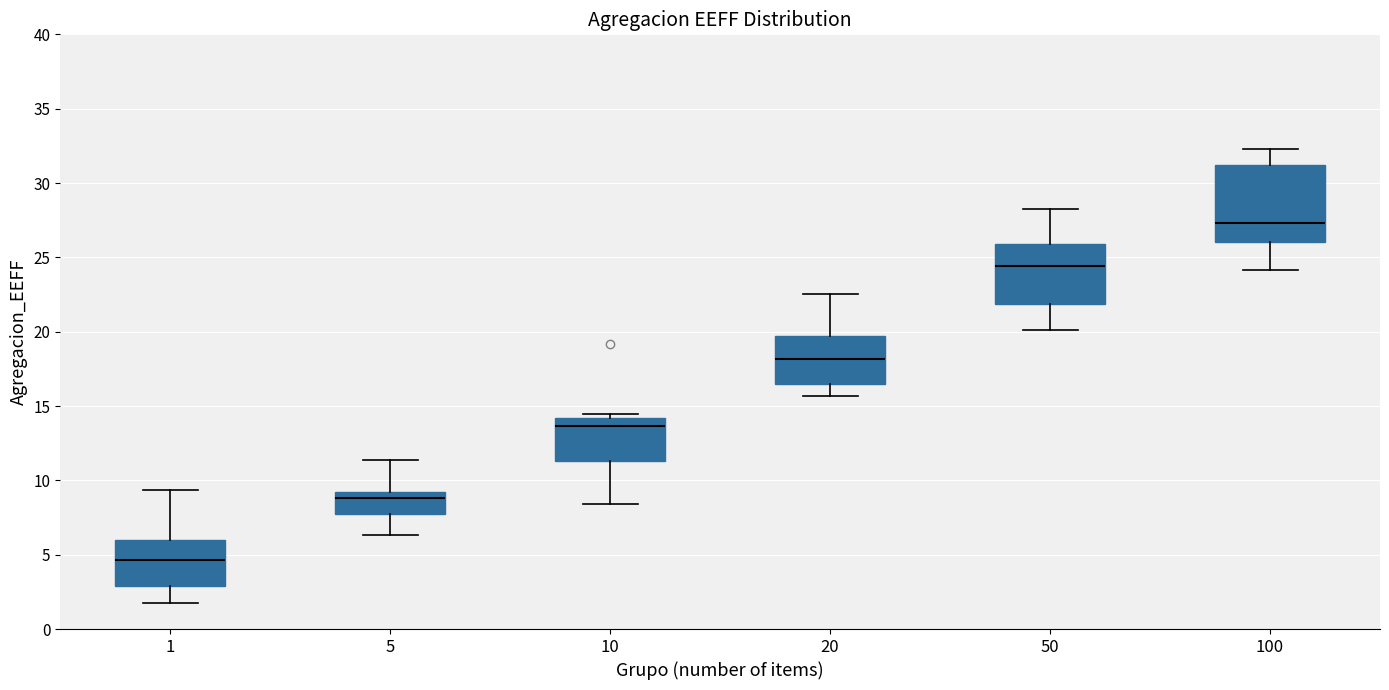

Reading left to right, read every box against the y-axis: the position of its median line, the range the box covers, and the ends of its whiskers. The values are not printed on the chart, so give them approximately, as read against the axis.

1: median 4.5, box 3.0 to 6.0, whiskers 1.5 to 9.5
5: median 9.0 (just below the box's upper edge), box 7.5 to 9.0, whiskers 6.5 to 11.5
10: median 13.5, box 11.5 to 14.0, whiskers 8.5 to 14.5
20: median 18.0, box 16.5 to 19.5, whiskers 15.5 to 22.5
50: median 24.5, box 22.0 to 26.0, whiskers 20.0 to 28.0
100: median 27.5, box 26.0 to 31.0, whiskers 24.0 to 32.5